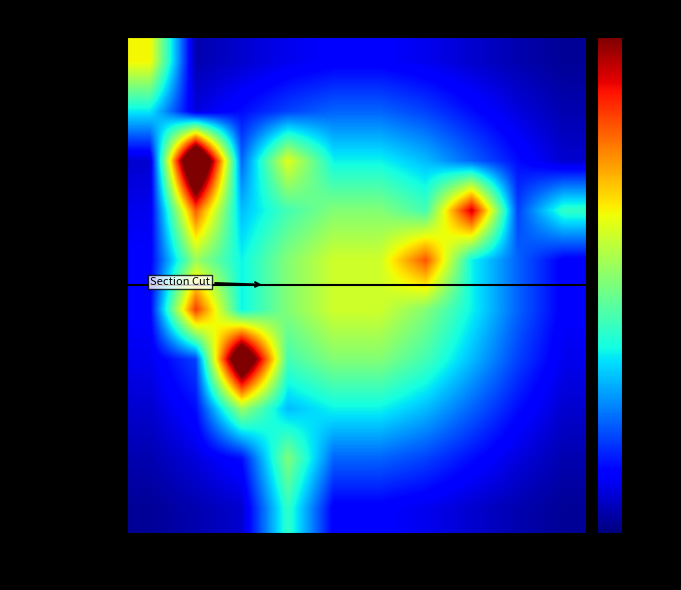

Rank the series at Creek from highest to lowest value.

CONTINENTAL RESOURCES, PALOMA OPERATING, CONTINENTAL (CADDO), DEVON ENERGY, HARMON C E OIL, MARATHON OIL, CITIZEN ENERGY II, TRANS PACIFIC OIL, MIDSTATES PETROLEUM, JONES ENERGY